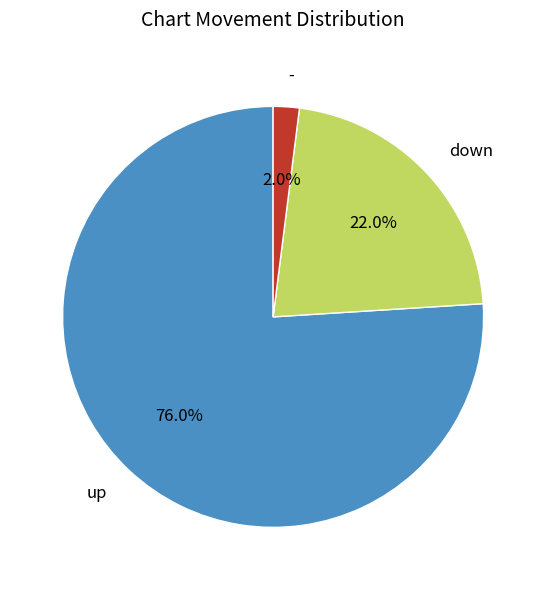

Does any single category account for the majority?

Yes